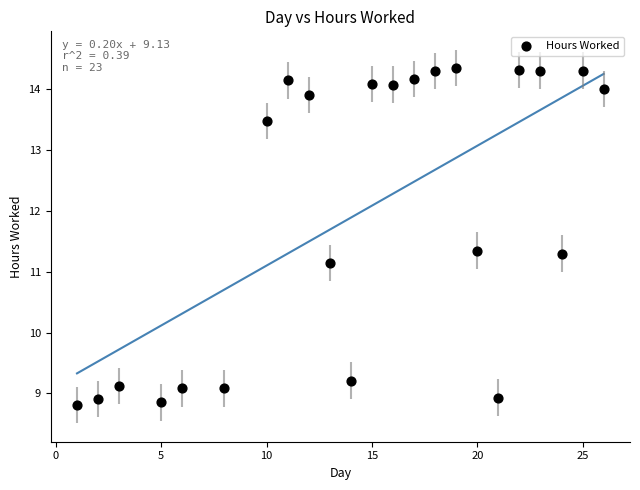

What Y value in the scatter plot is closest to 11?

11.1